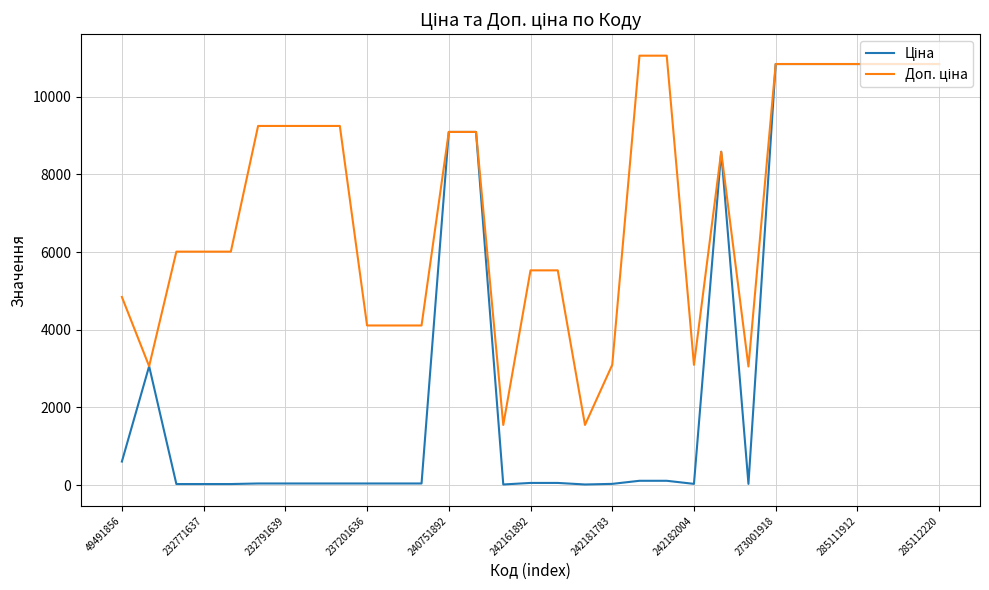

How many lines are shown in the chart?

2